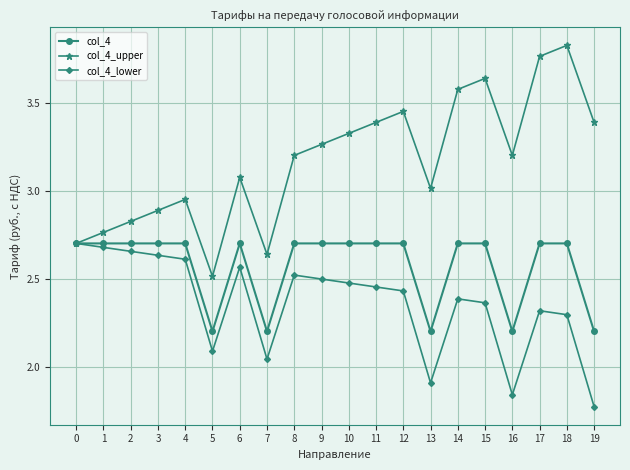

List the series in order of their overall mean, lowest first.

col_4_lower, col_4, col_4_upper